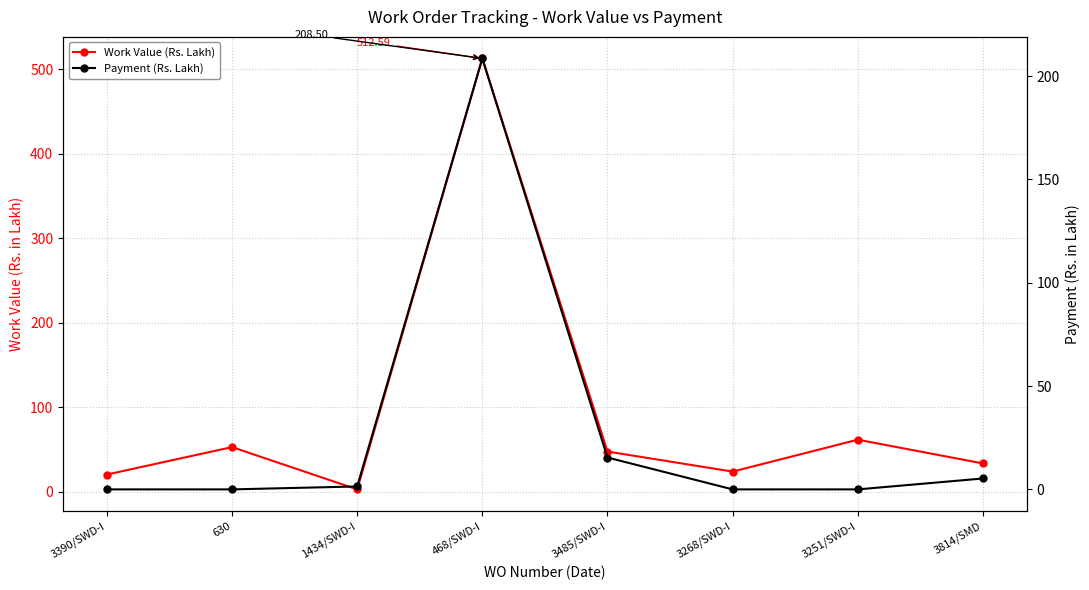

What are all the series names shown in the legend?

Work Value (Rs. Lakh), Payment (Rs. Lakh)